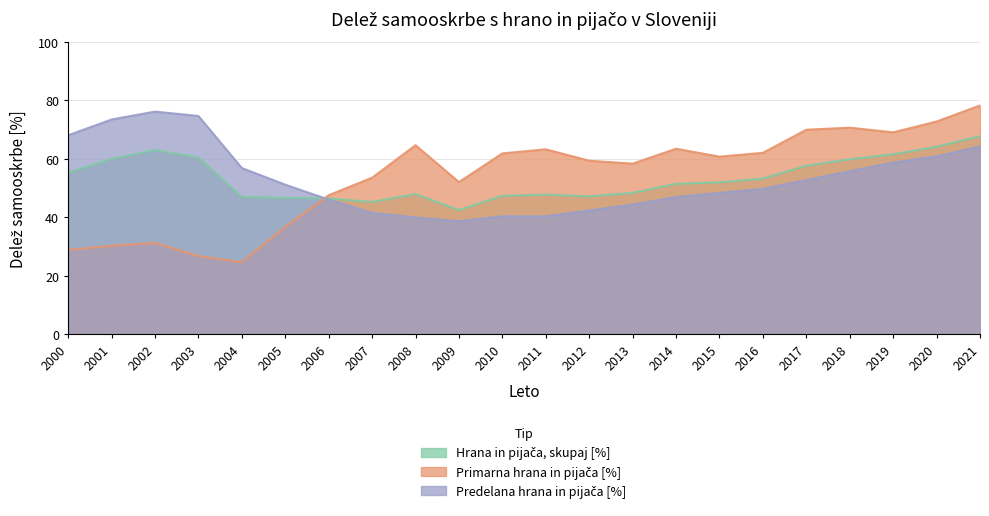

What is the highest value of the Hrana in pijača, skupaj [%] series?

67.7